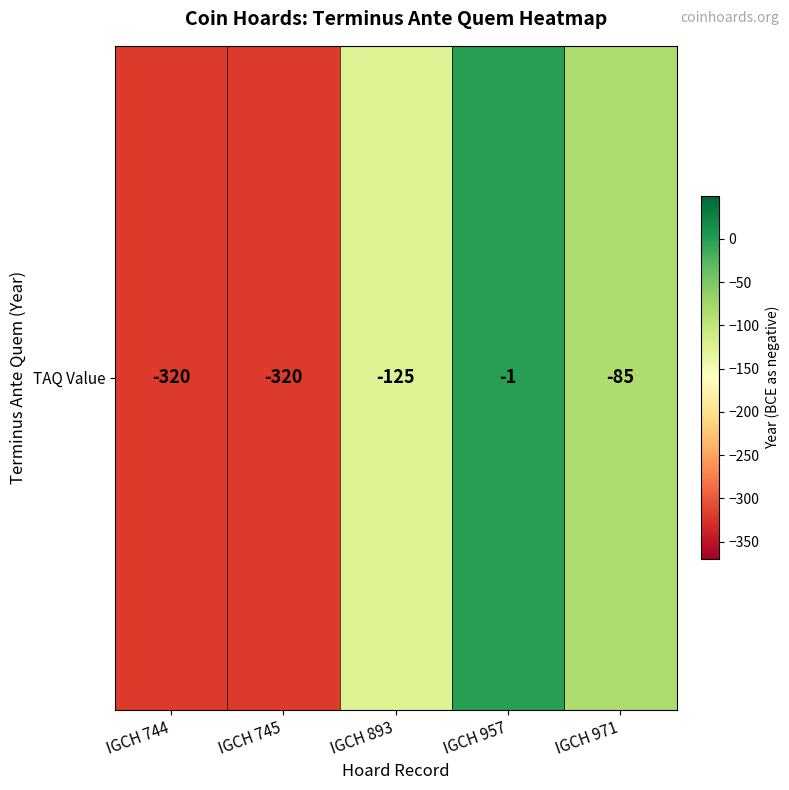

Reading left to right, extract all data points from this chart.

-320	-320	-125	-1	-85